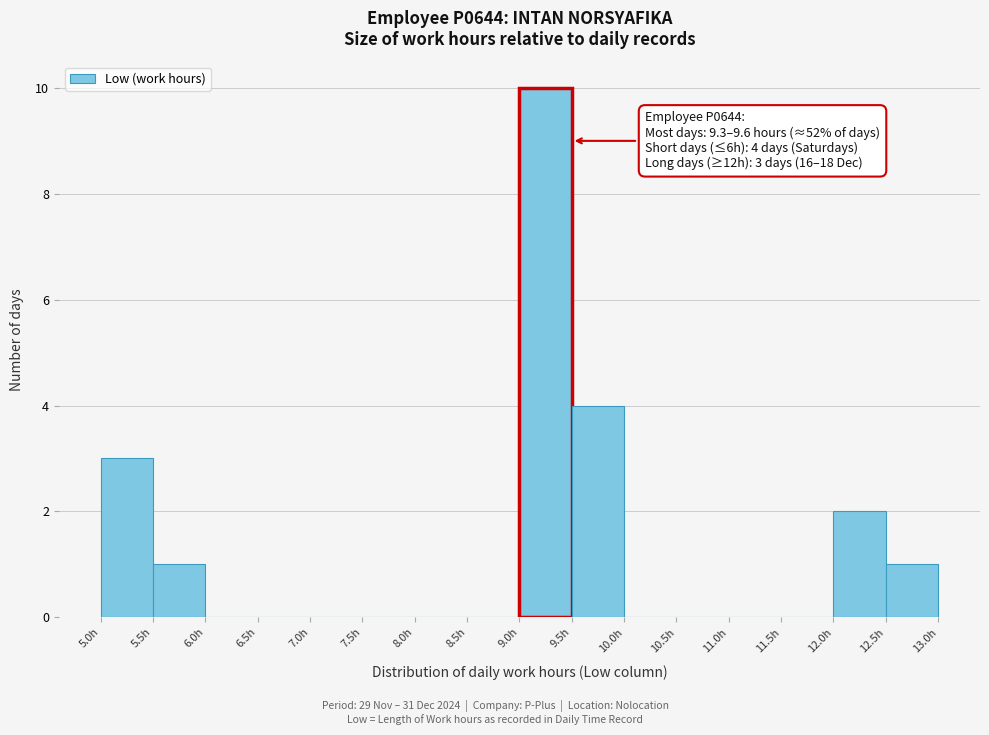

Over which range of the x-axis is the bar tallest?

9.0 to 9.5